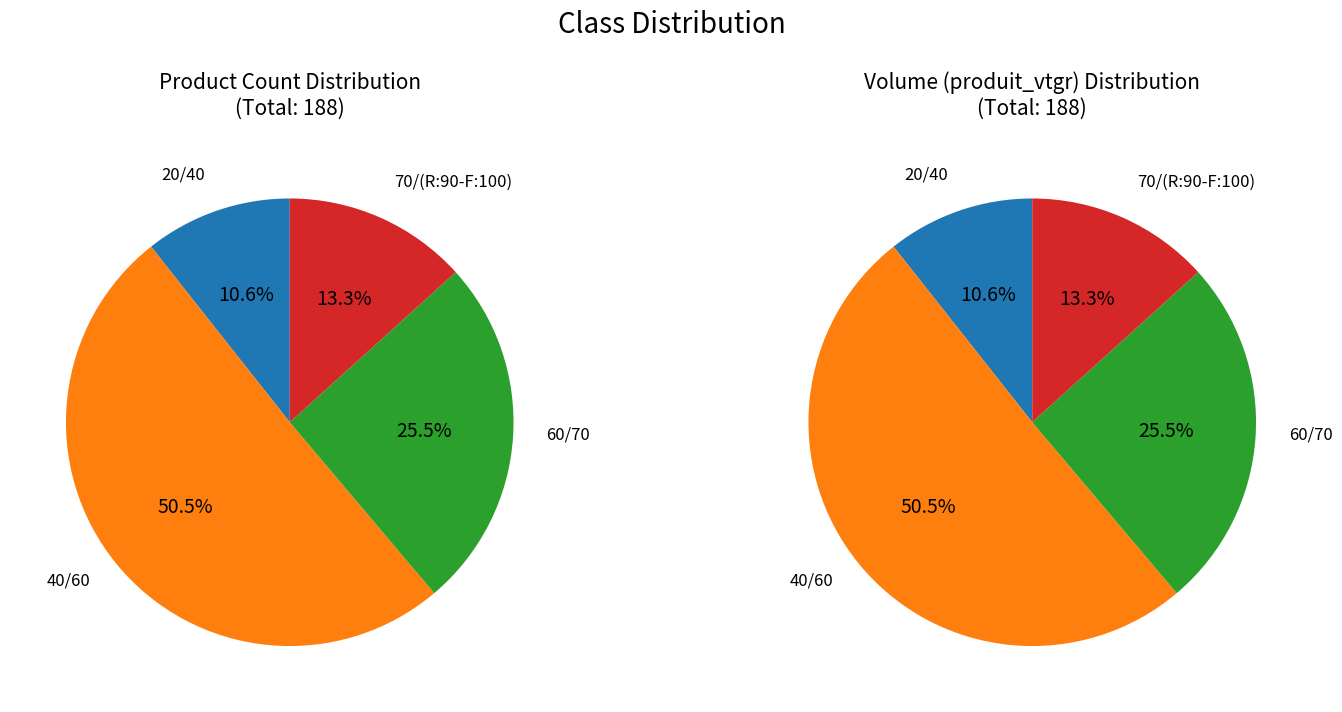

To the nearest percent, what percentage of the pie is 60/70?

26%